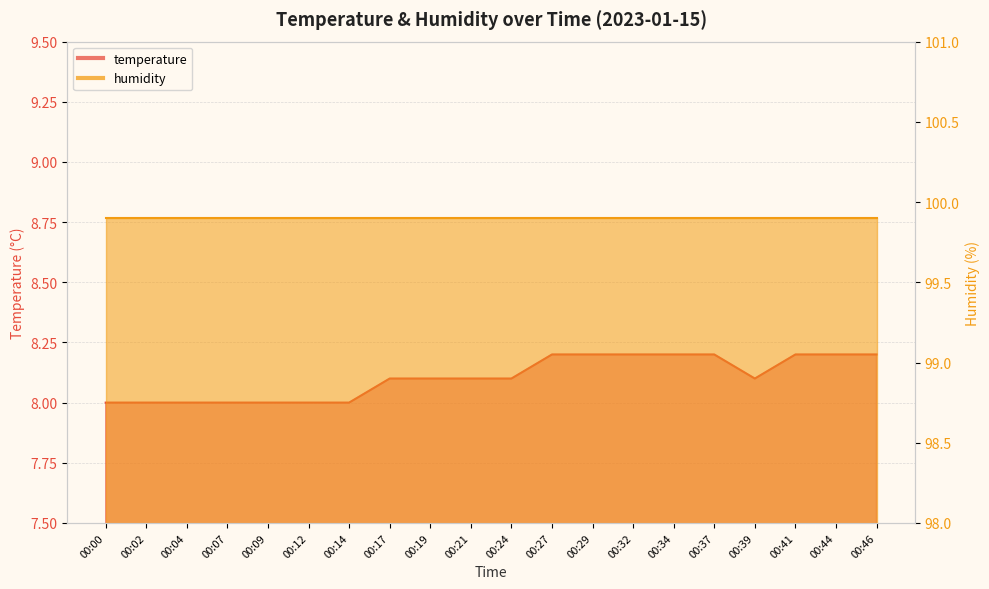

At which label is the value closest to 8?

00:00